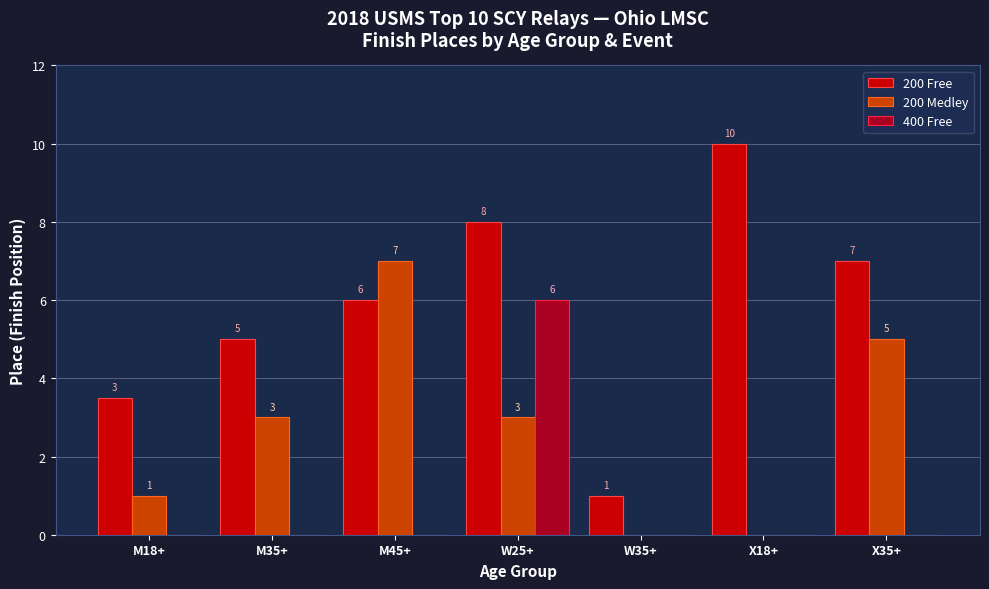

What is the highest value of the 400 Free series?

6.0